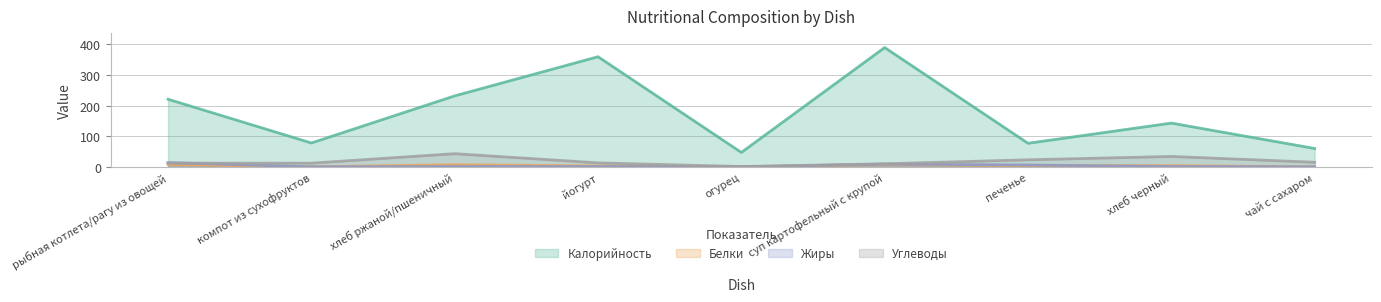

Reading right to left, what are all the values shown in this chart?

Калорийность: 60	143	77	390	47	360	232	78	221
Белки: 0	4	4	8	0	3	7	0	8
Жиры: 0	1	6	9	0	1	1	0	14
Углеводы: 15	34	23	10	1	13	43	12	12